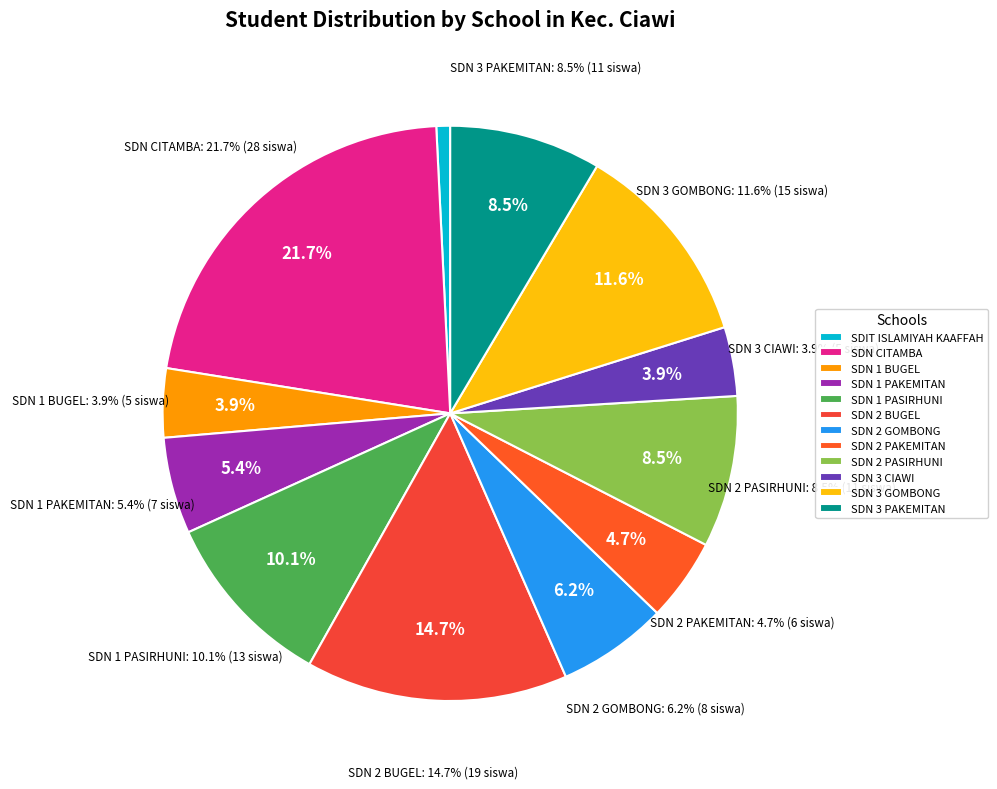

What portion of the pie excludes SDN 2 PASIRHUNI?

91.5%